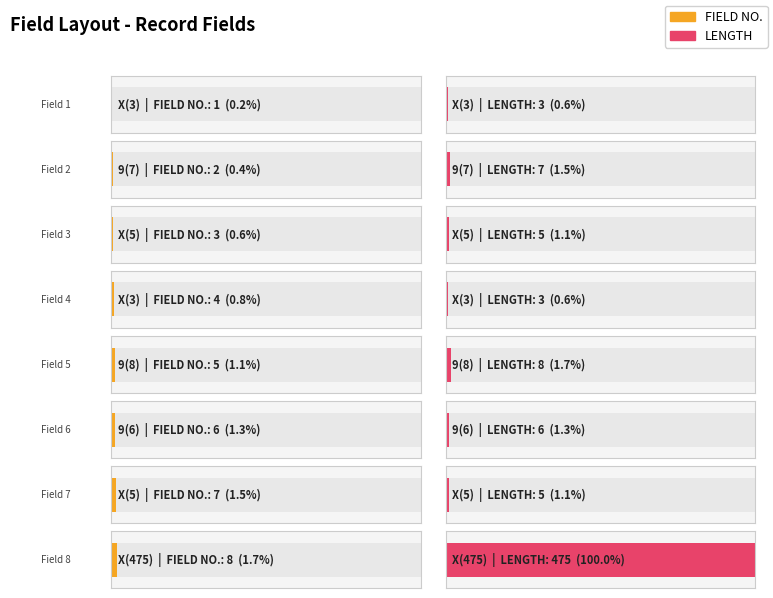

What is the value of the LENGTH bar at the 6th from the left?

6